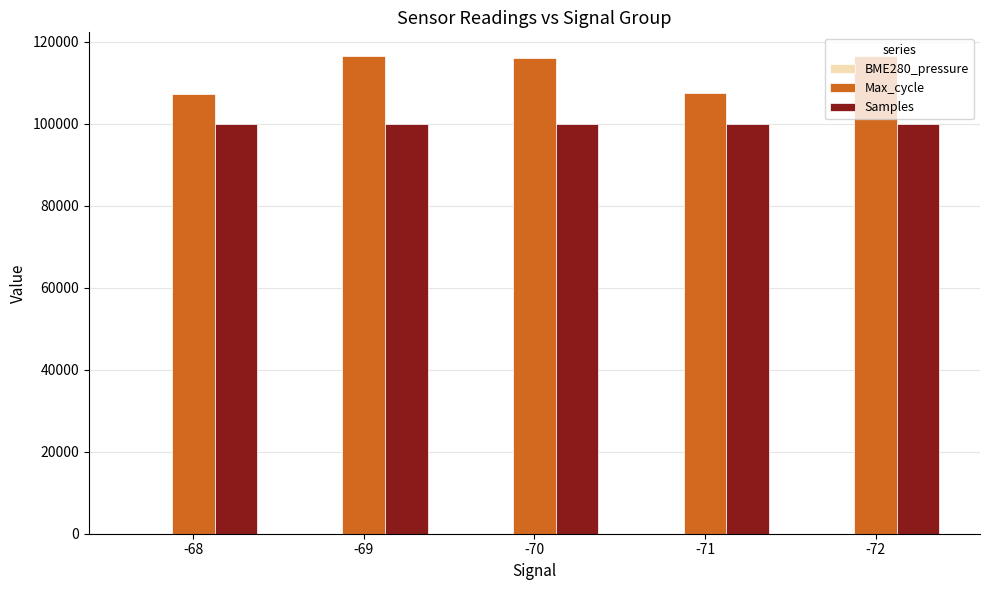

The value of Samples at -70 is 99880.0. True or false?

True